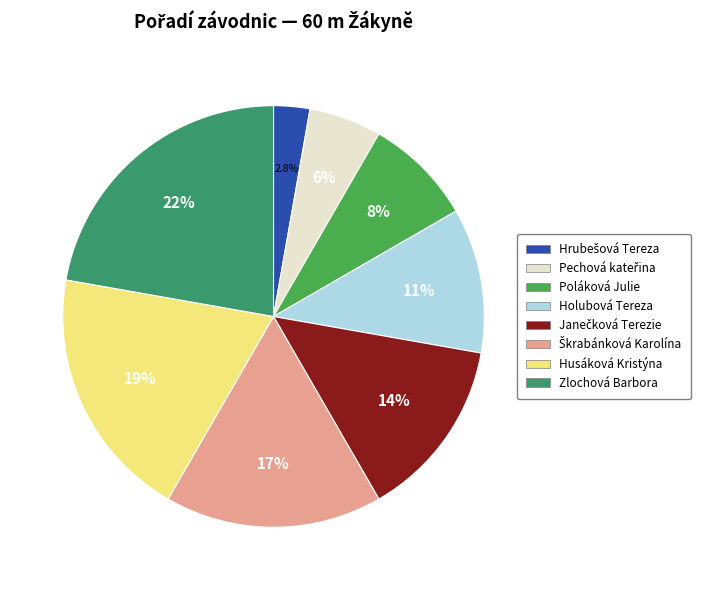

Count the number of slices in the pie.

8